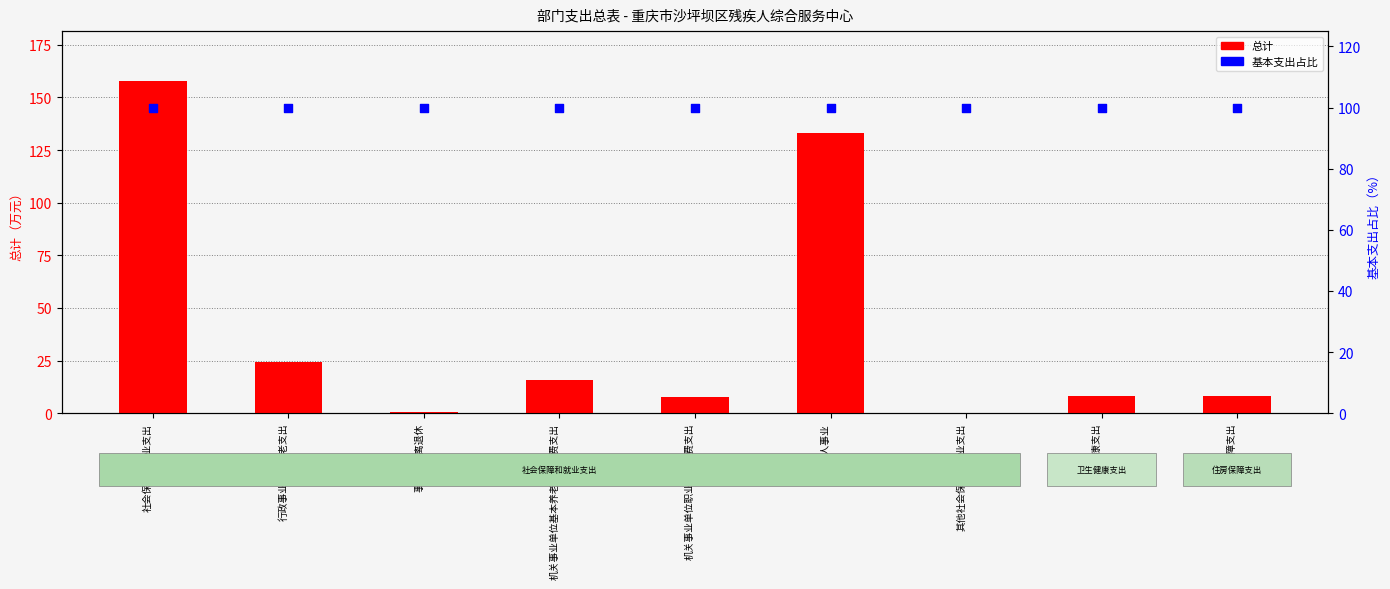

Which series contains the highest Y value?

总计